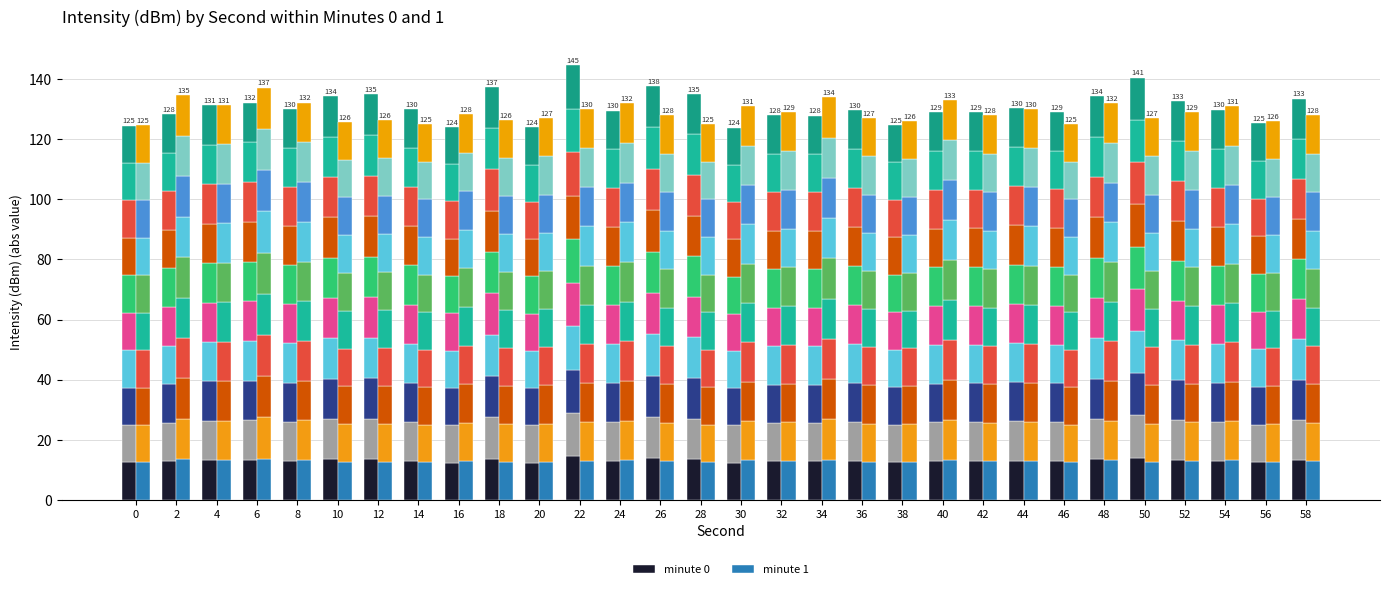

Is it true that minute 0 equals 19.1 at 0?

False